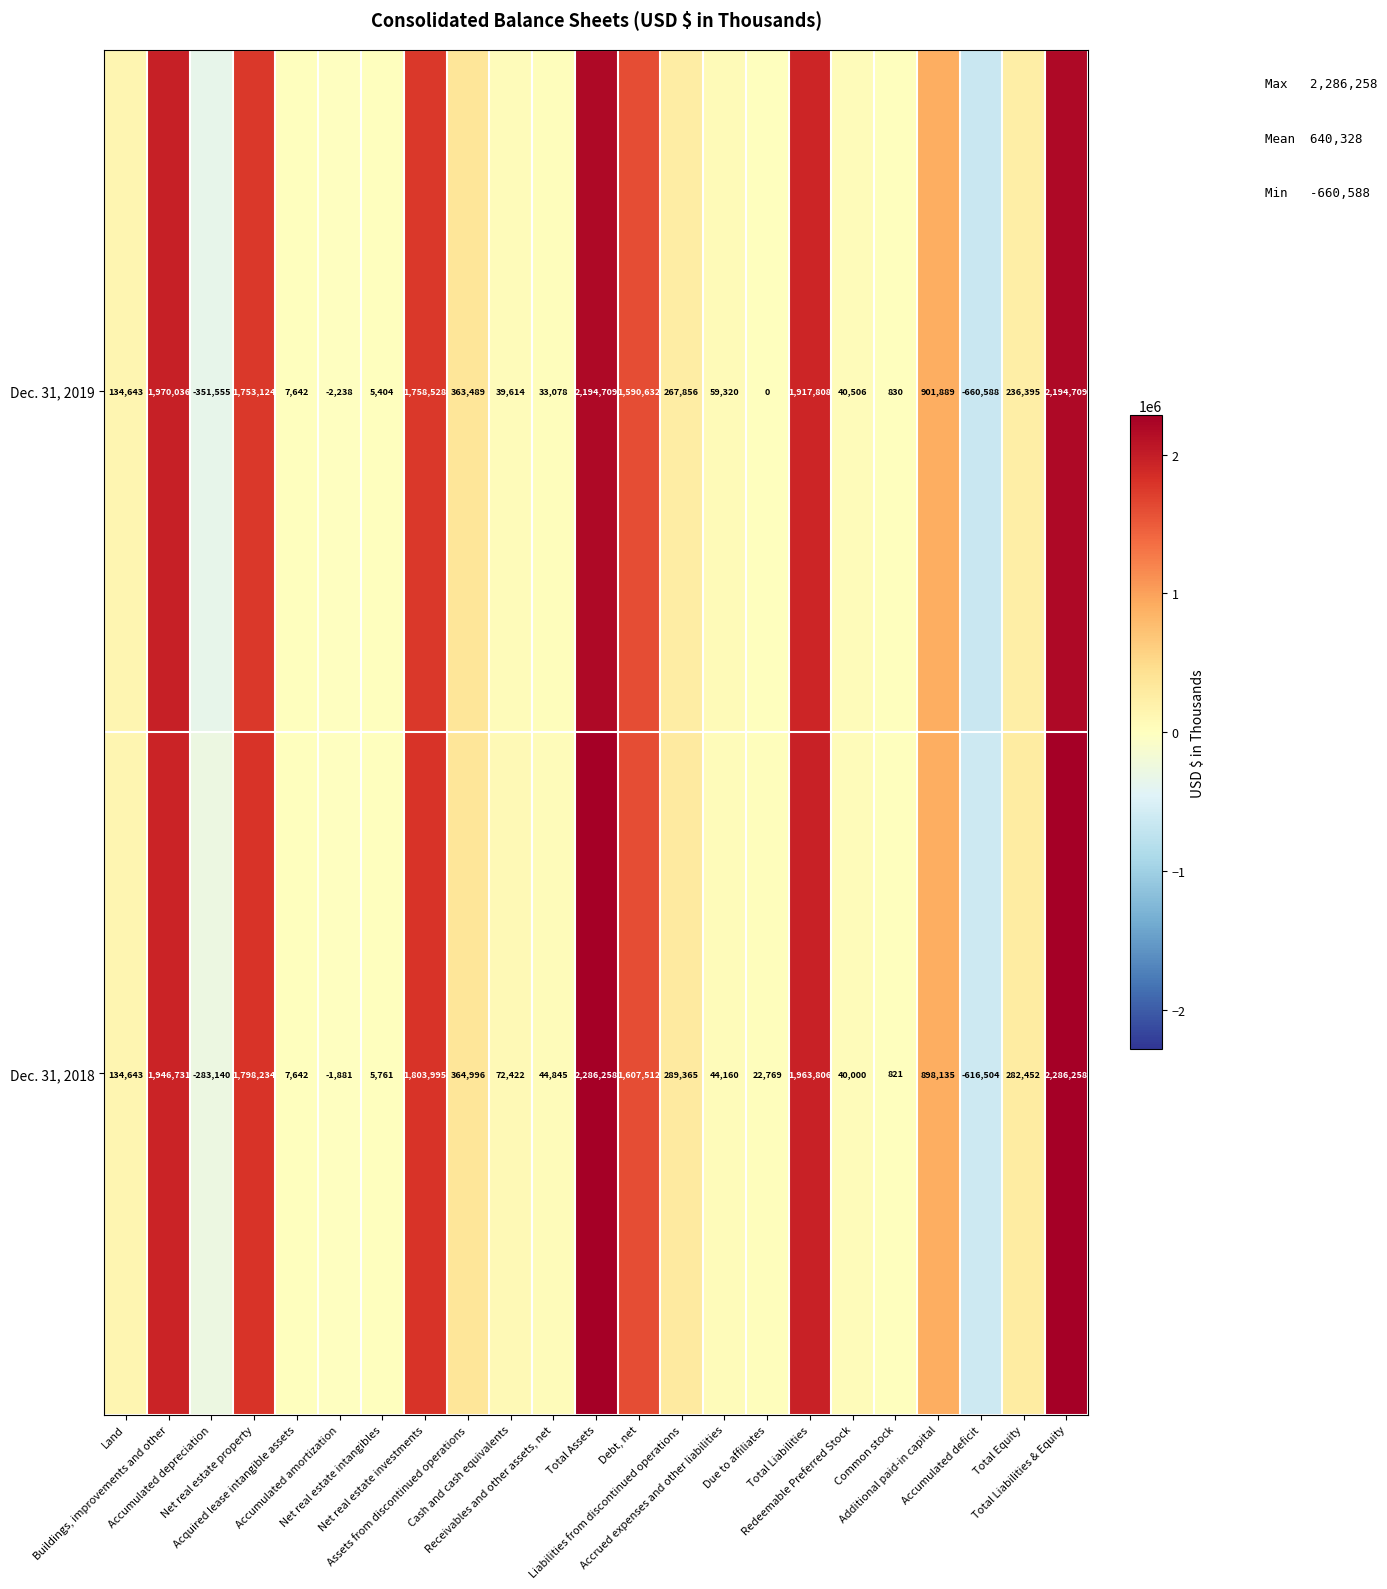

Rank the series by their maximum value, from lowest to highest.

Dec. 31, 2019, Dec. 31, 2018